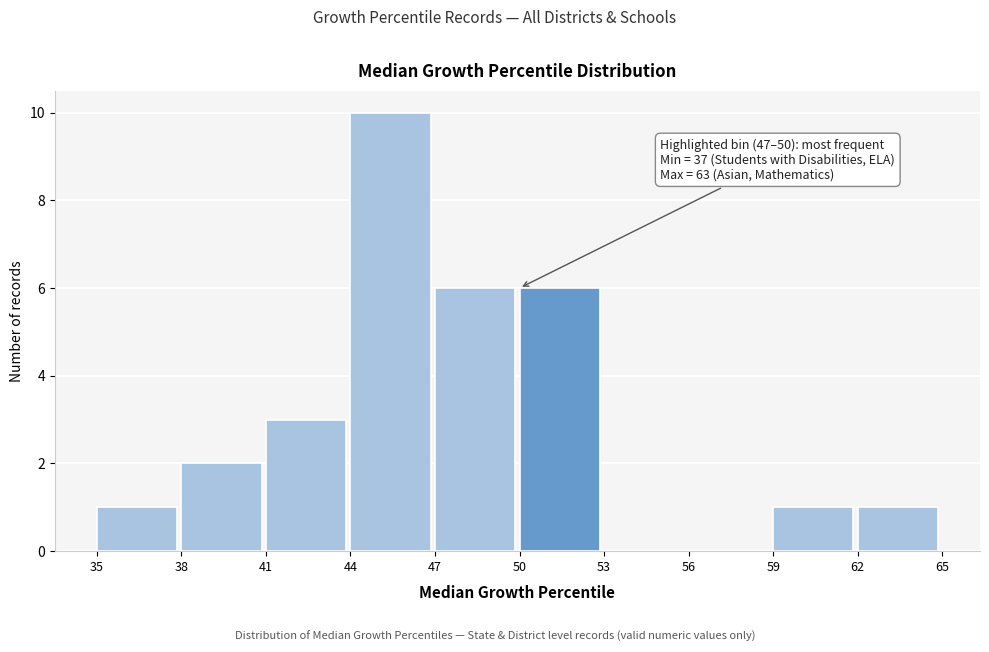

Which range on the x-axis has the tallest bar?

44 to 47